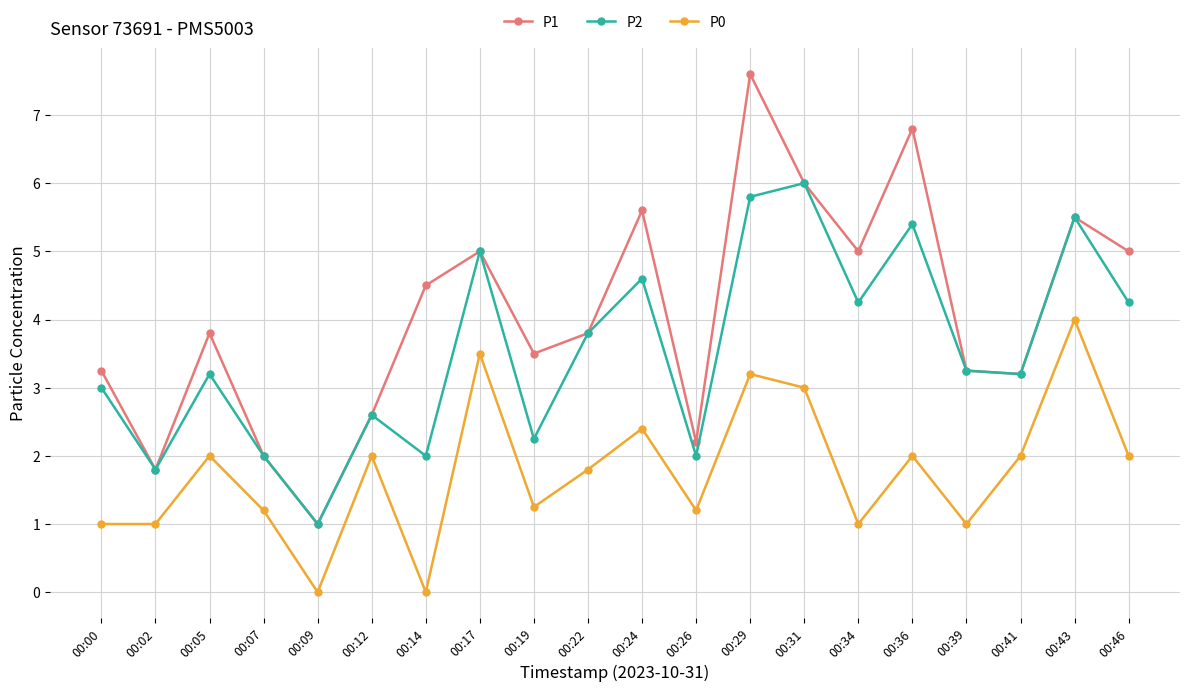

Which series has the widest spread of values?

P1